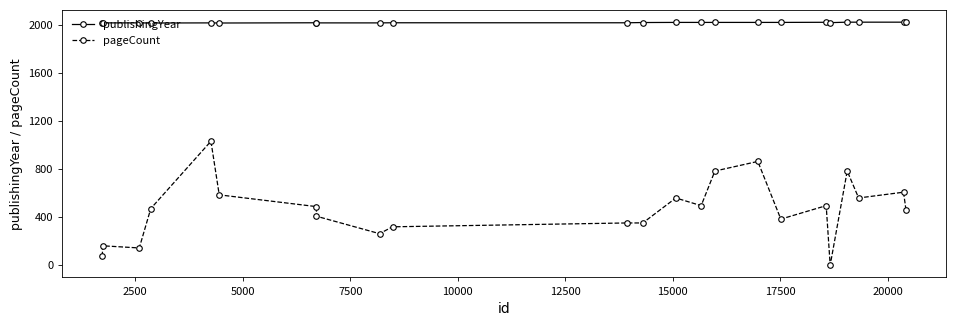

True or false: publishingYear and pageCount cross at least once.

False